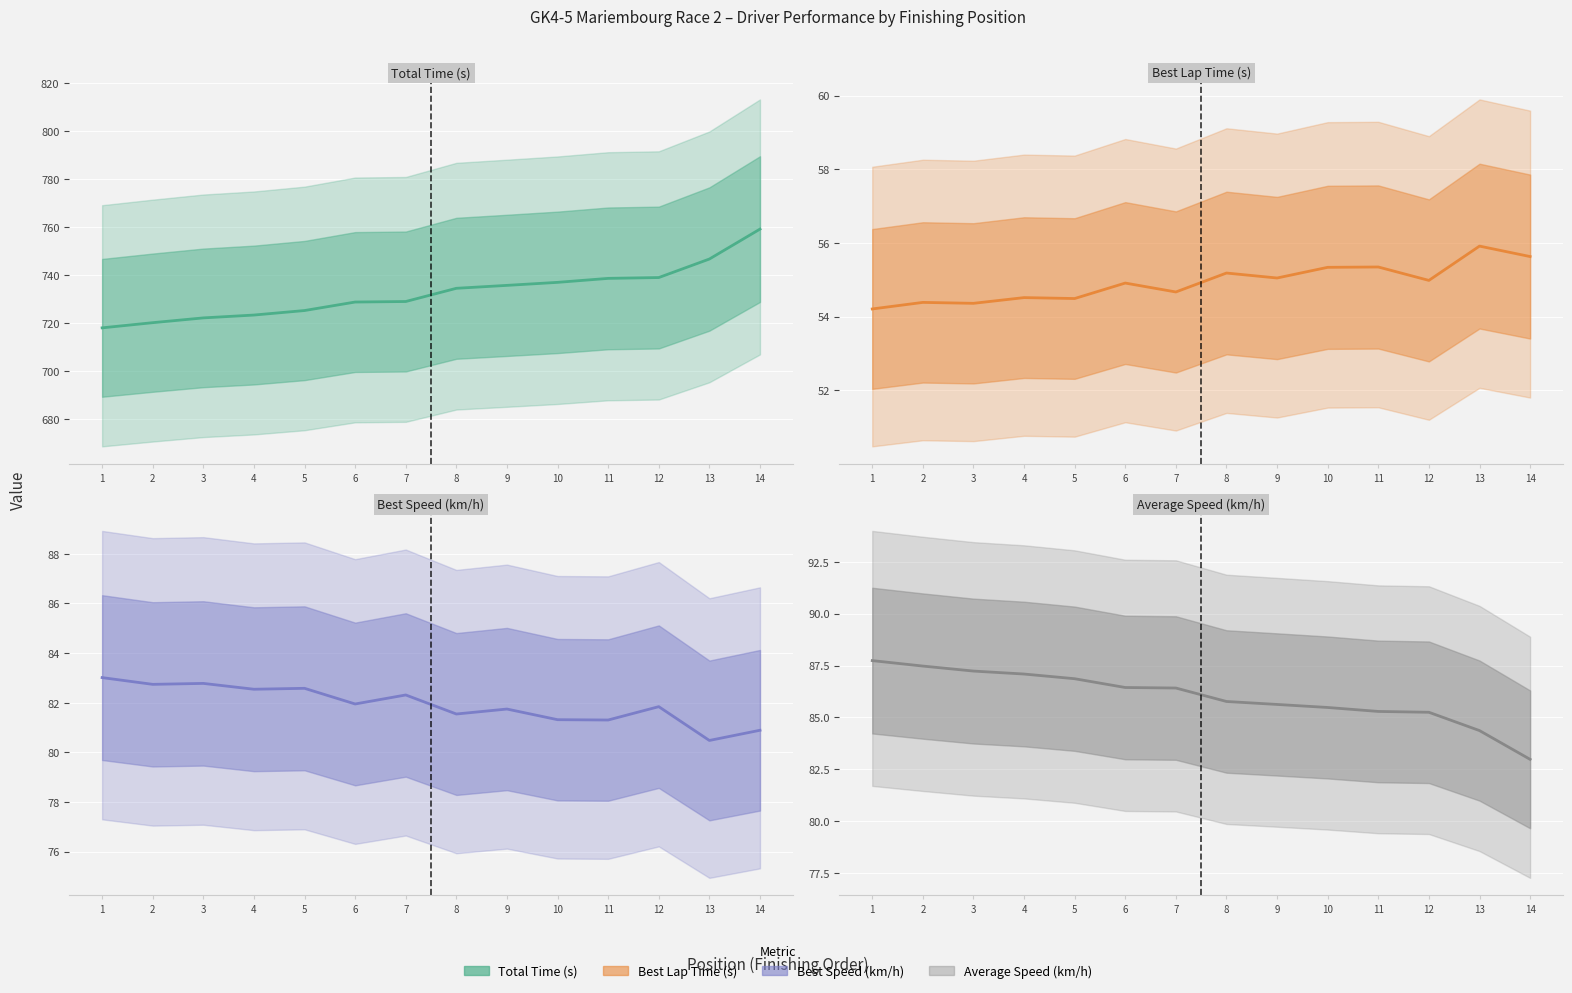

At how many categories does at least one series exceed 287?

14